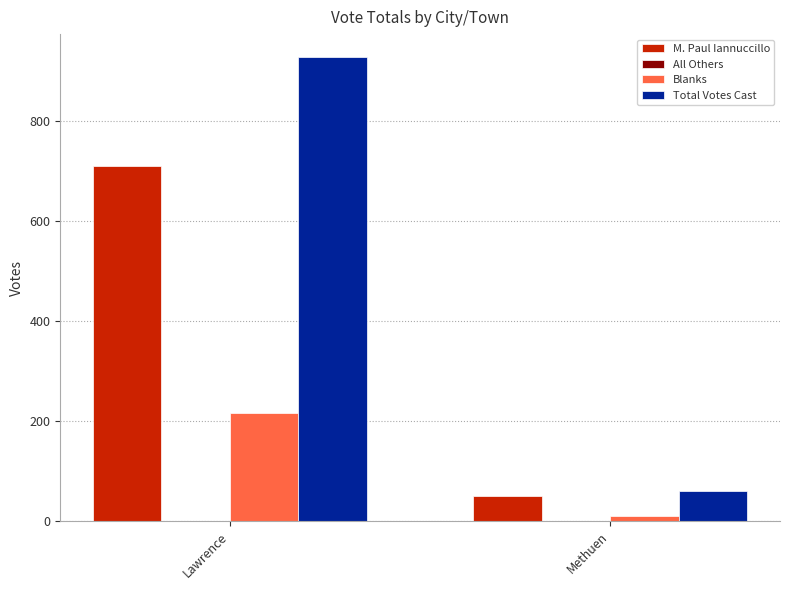

What is the difference between the Blanks values at Methuen and Lawrence?

207